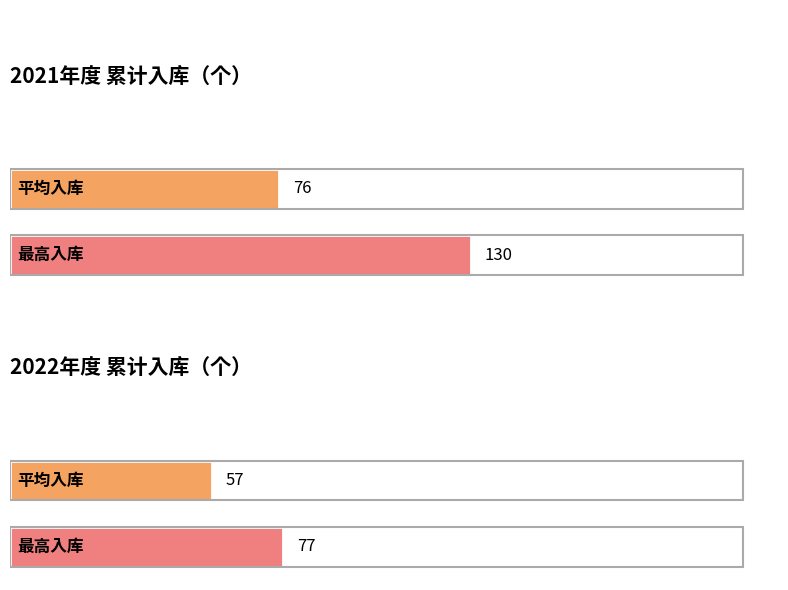

Are the bars grouped side by side (vs. stacked)?

No